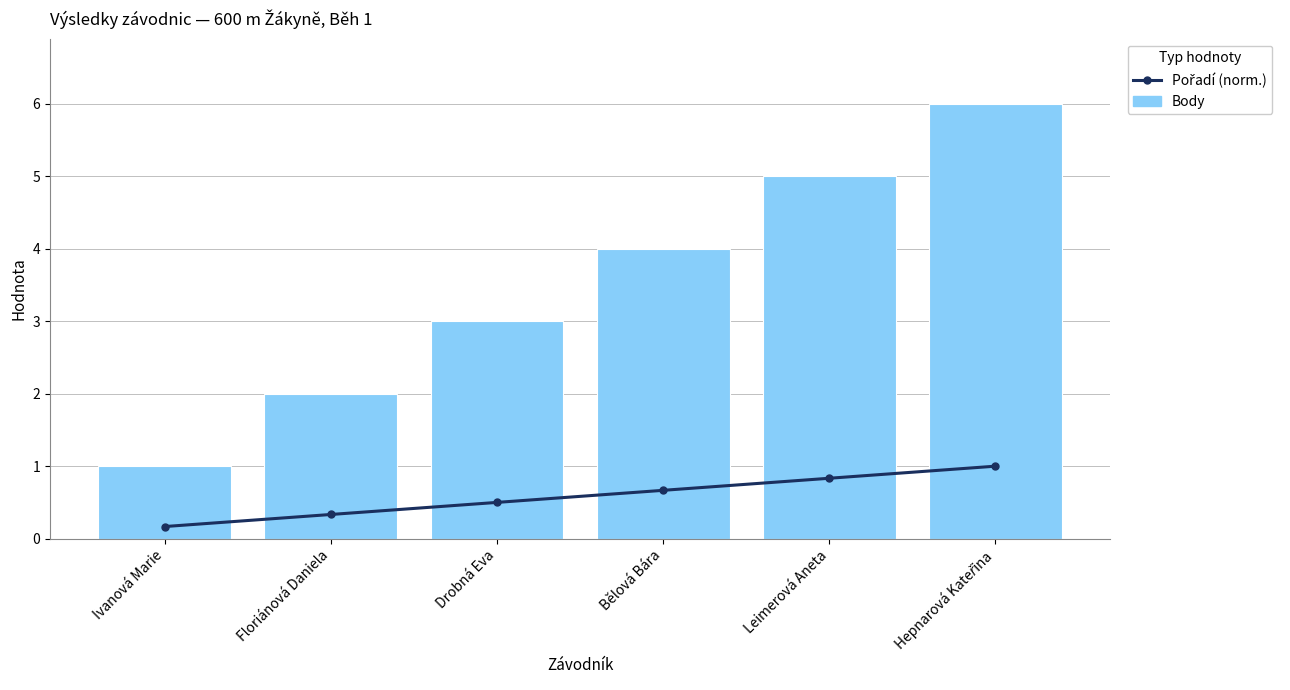

Rank the categories by Pořadí (norm.) value from lowest to highest.

Ivanová Marie, Floriánová Daniela, Drobná Eva, Bělová Bára, Leimerová Aneta, Hepnarová Kateřina